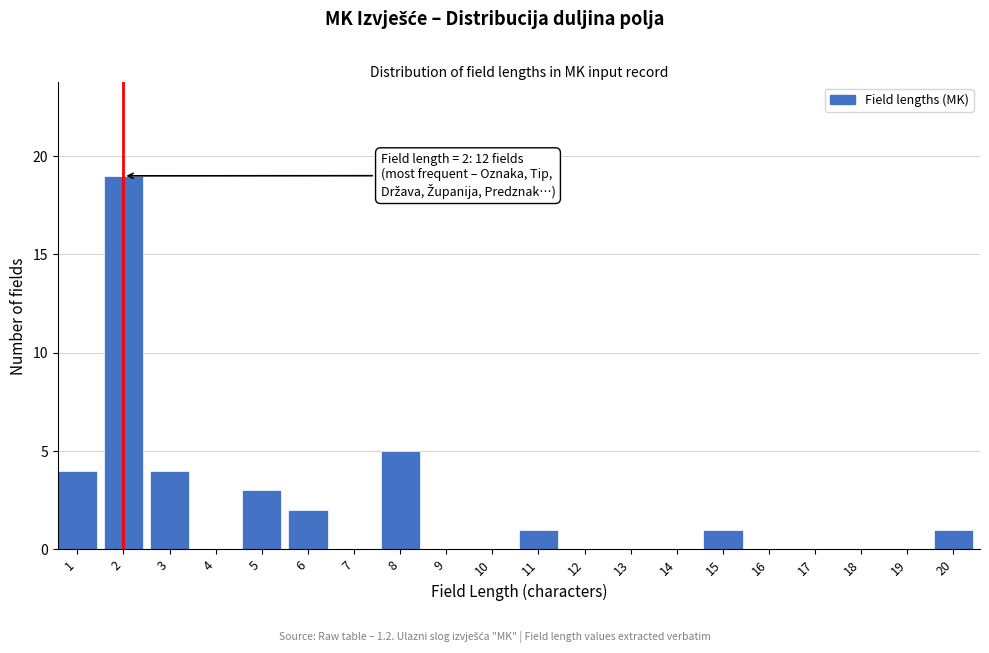

Reading left to right, list all the values displayed in this chart.

1=4	2=19	3=4	4=0	5=3	6=2	7=0	8=5	9=0	10=0	11=1	12=0	13=0	14=0	15=1	16=0	17=0	18=0	19=0	20=1